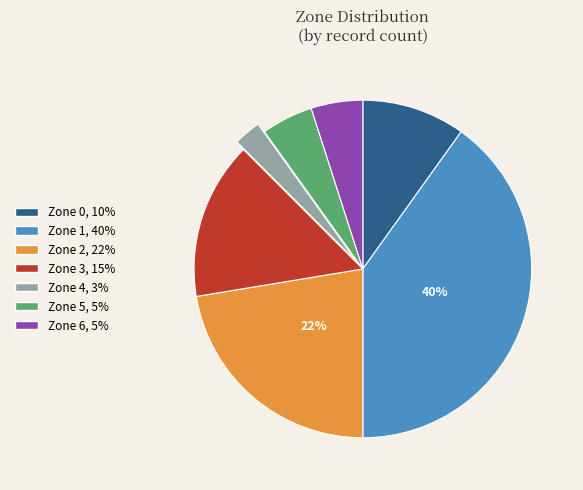

Does Zone 4 account for over 50% of the chart?

No